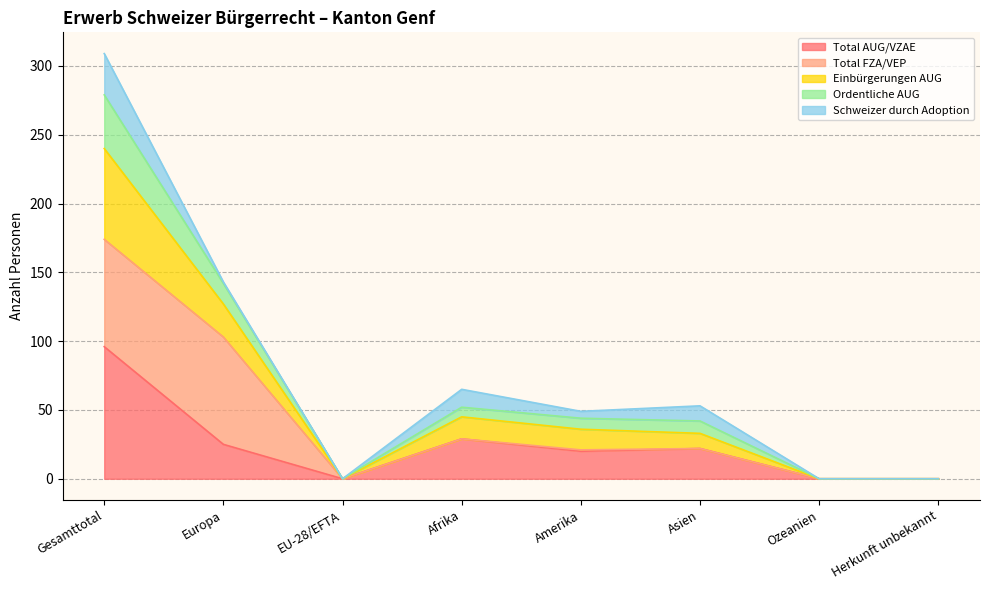

What is the highest value of the Total AUG/VZAE series?

96